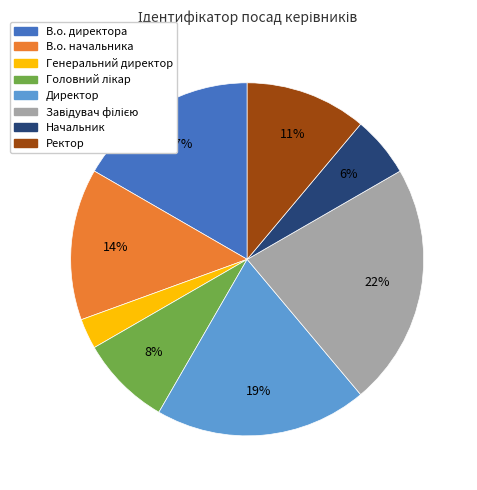

Between Ректор and В.о. директора, which is larger?

В.о. директора